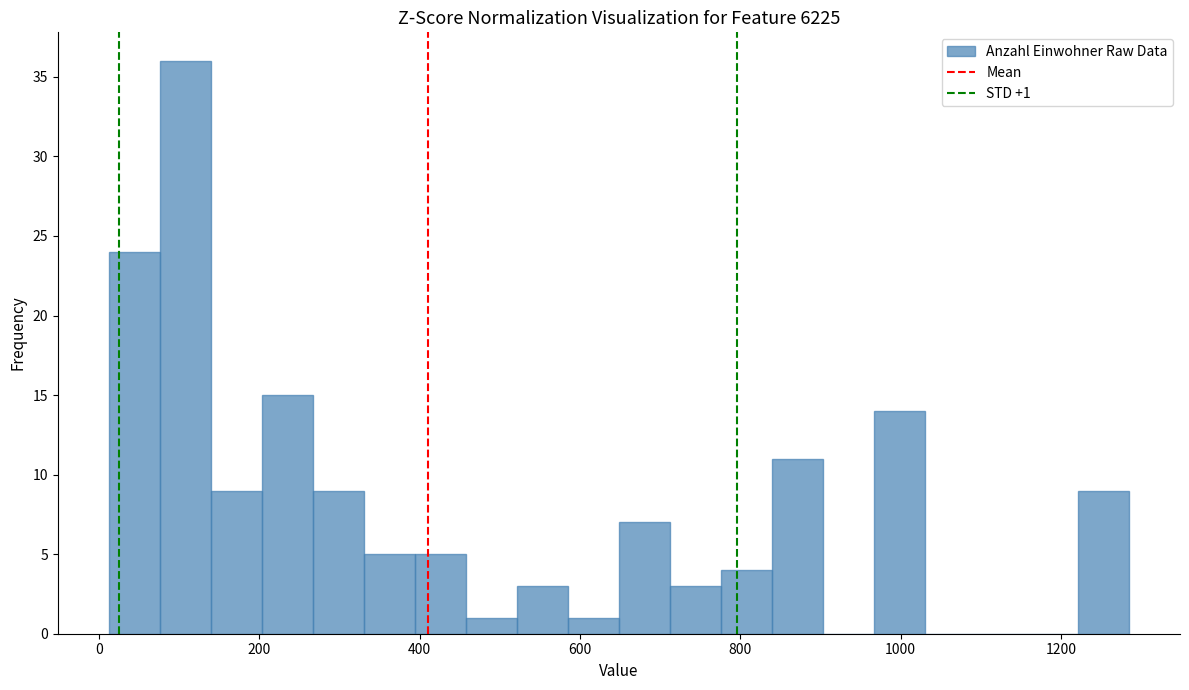

Around what value on the x-axis is the tallest bar? Give the approximate position of its centre, as read against the axis.

100